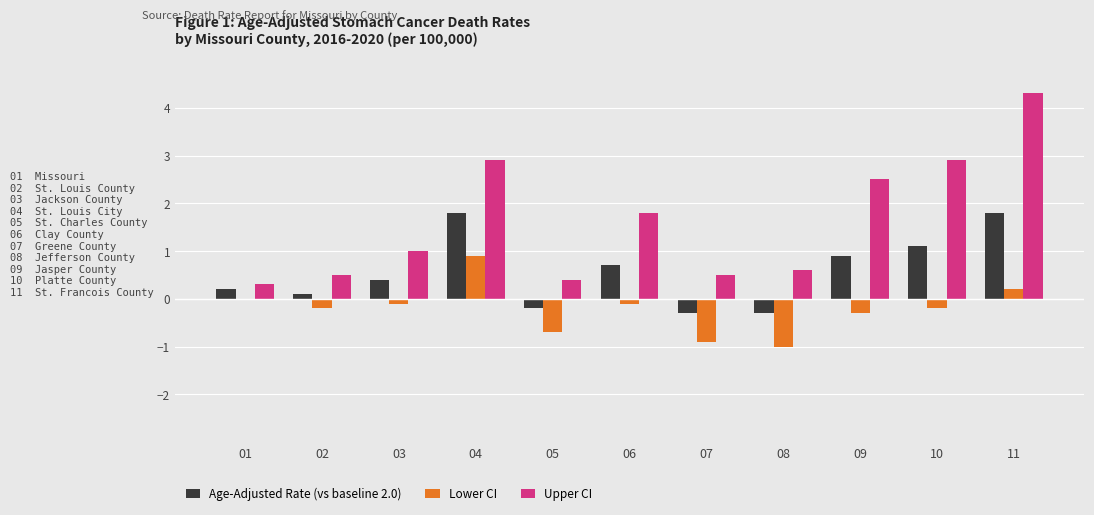

Between 03 and 07, which series saw the biggest shift?

Lower CI